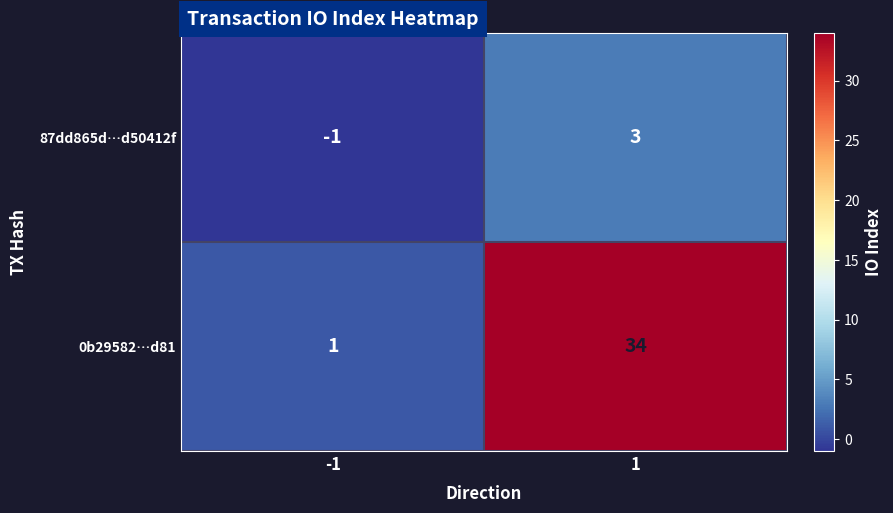

List the series in order of their peak value, highest first.

0b29582…d81, 87dd865d…d50412f